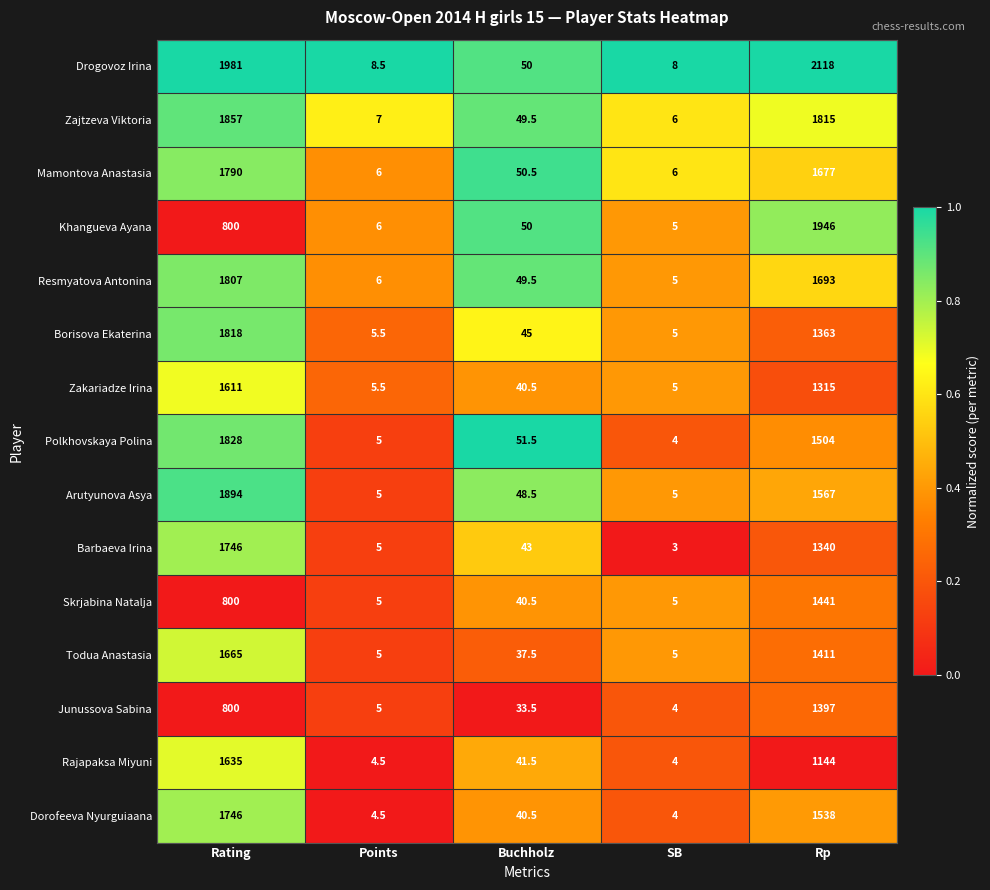

Rank the categories by Polkhovskaya Polina value from lowest to highest.

SB, Points, Buchholz, Rp, Rating